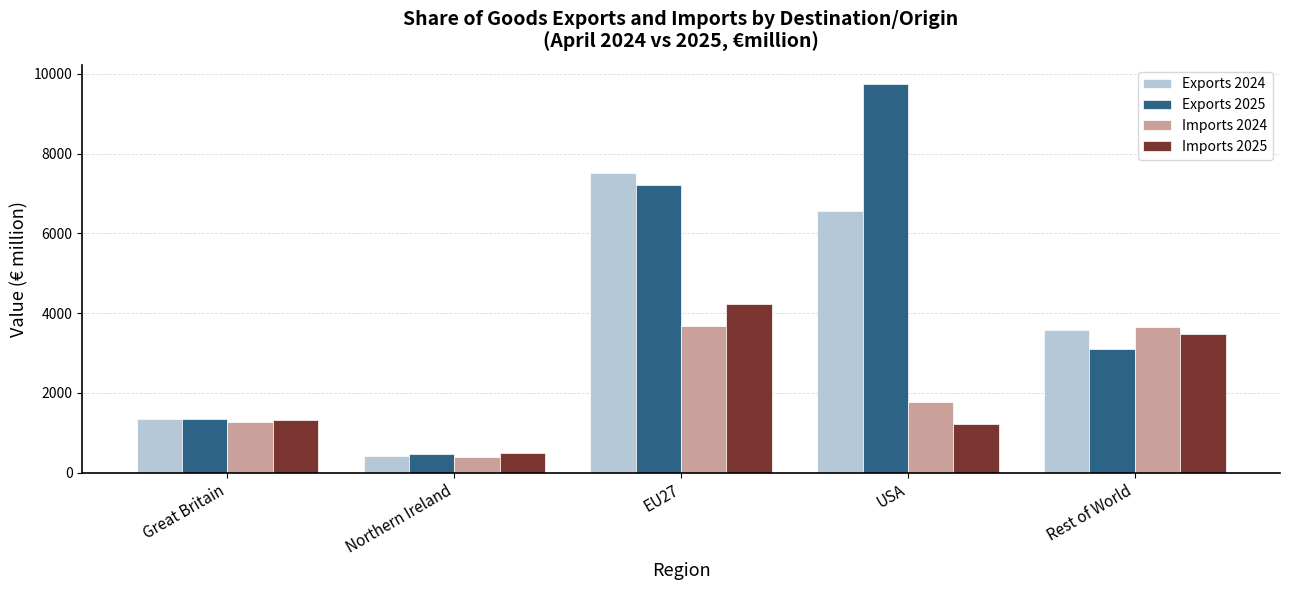

What is the difference between the second highest and second lowest values in the Exports 2024 series?

5211